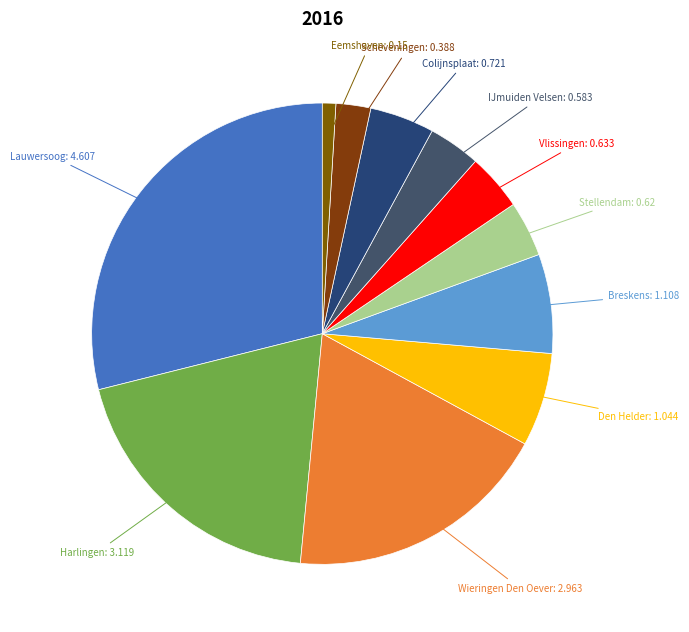

Do Eemshaven and Breskens together represent more than half of the pie?

No